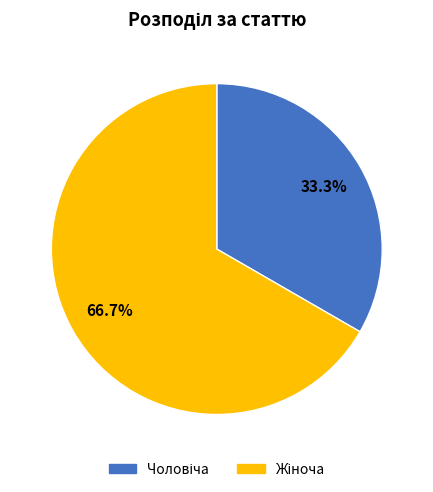

Is there any slice that represents more than half of the pie?

Yes